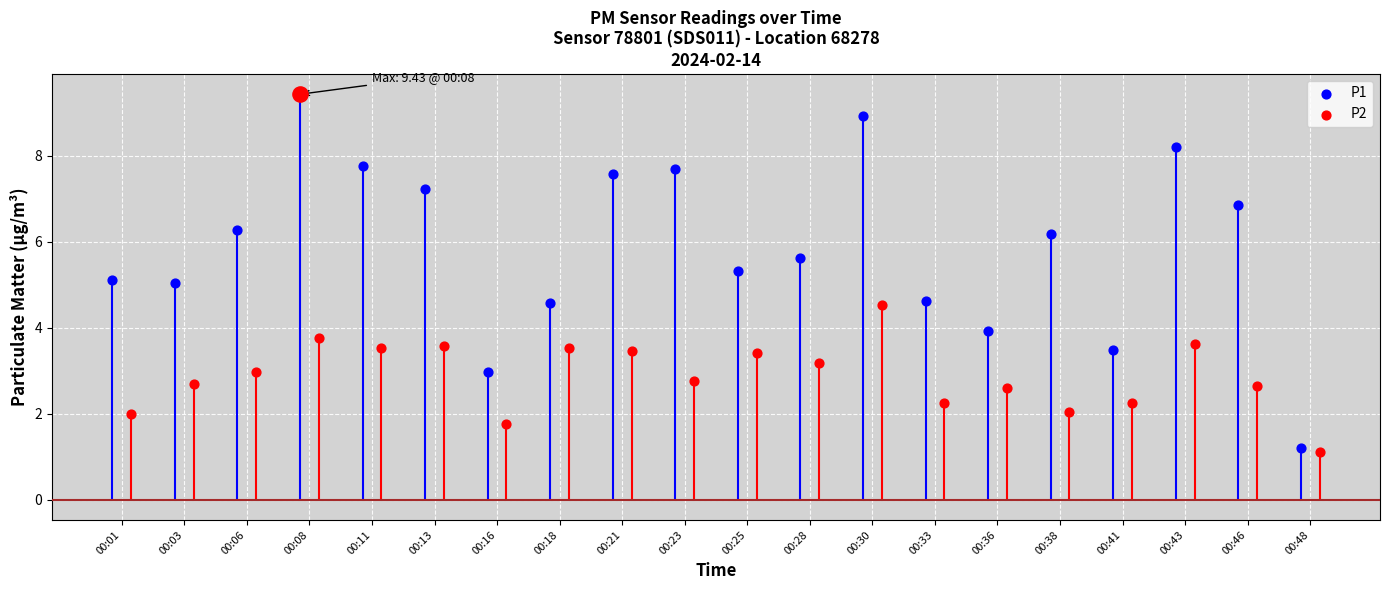

At how many categories does at least one series exceed 4?

16